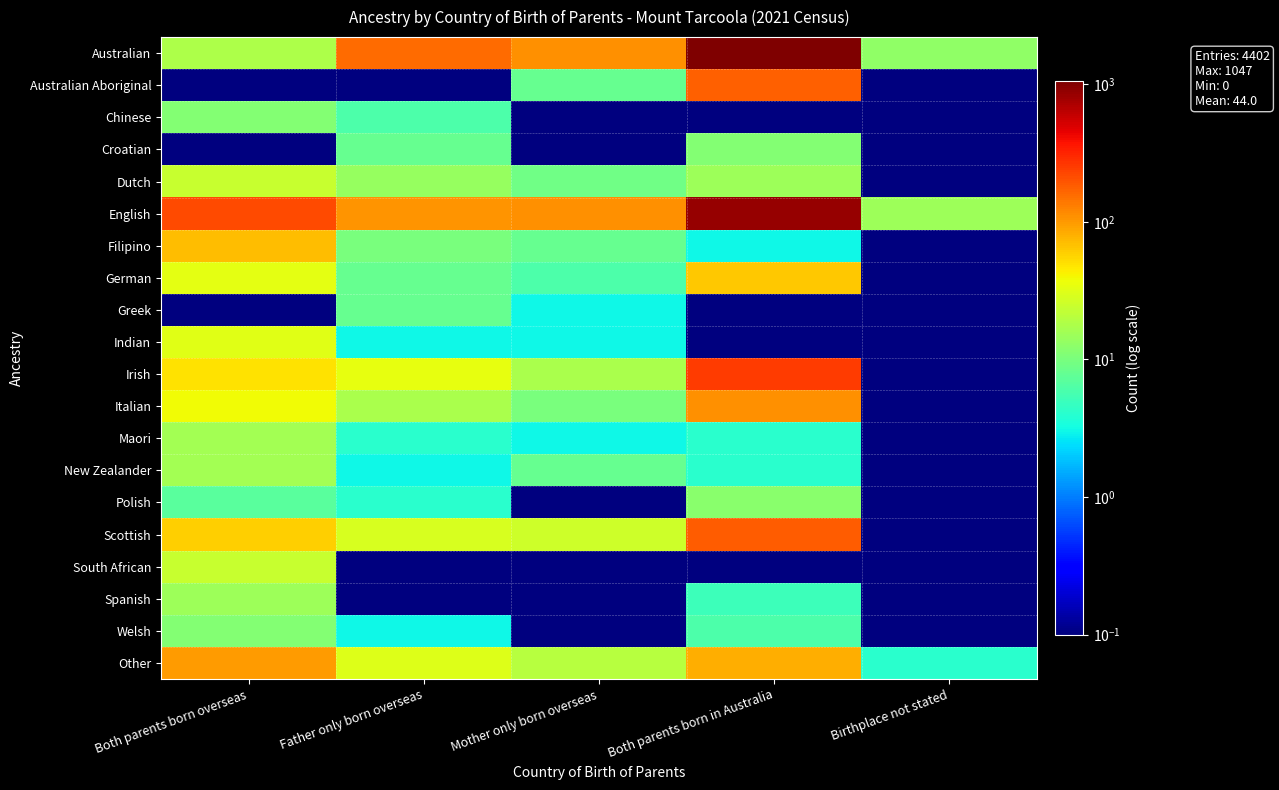

At Both parents born overseas, list the series in order from smallest to largest.

Australian Aboriginal, Croatian, Greek, Polish, Chinese, Welsh, Spanish, Maori, New Zealander, Australian, Dutch, South African, Indian, German, Italian, Irish, Scottish, Filipino, Other, English